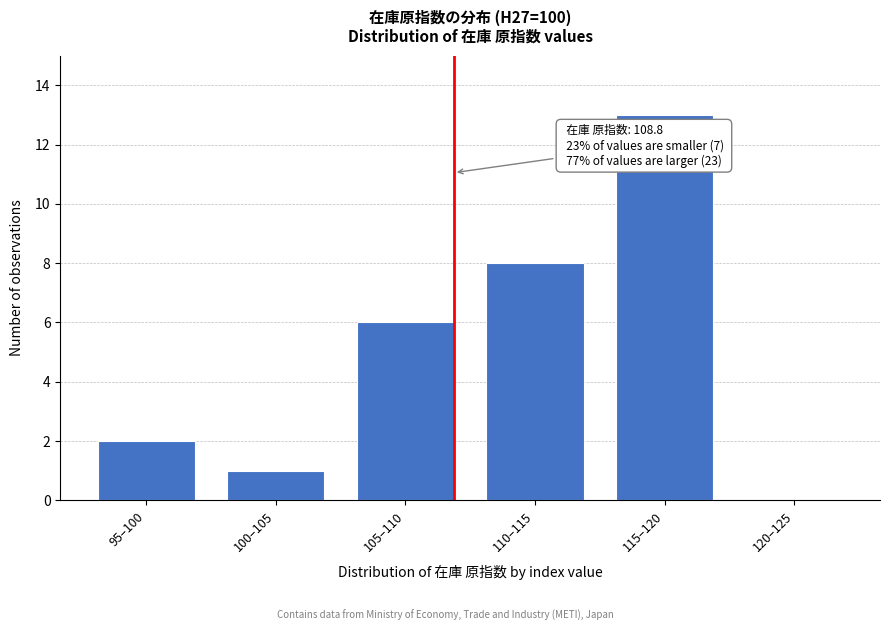

Reading left to right, list all the values displayed in this chart.

95–100=2	100–105=1	105–110=6	110–115=8	115–120=13	120–125=0